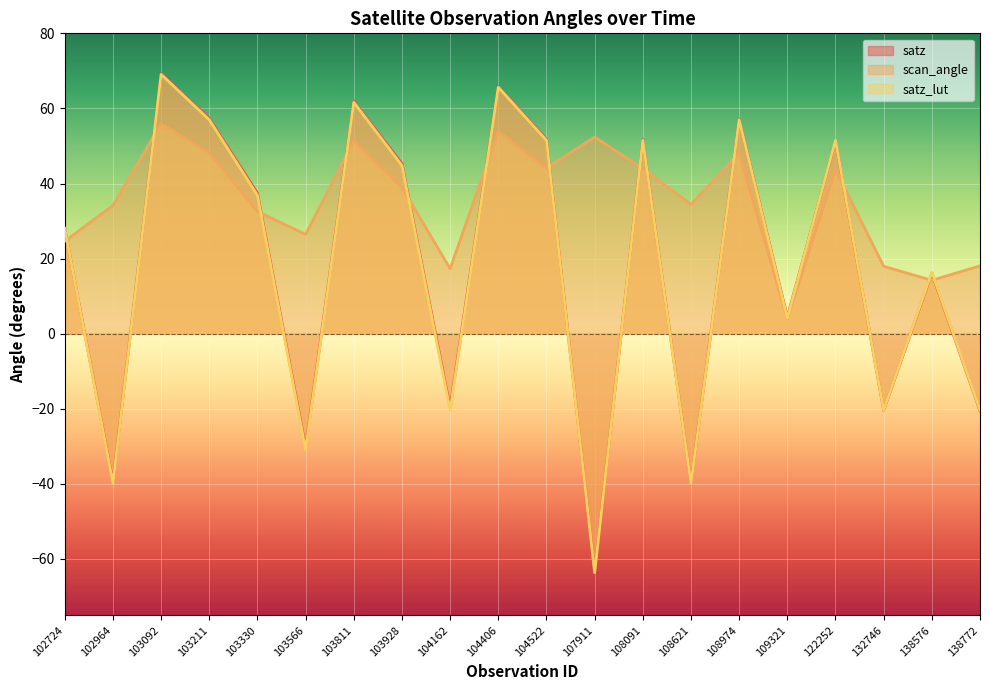

List the labels in order of satz value, smallest first.

107911, 108621, 102964, 103566, 138772, 132746, 104162, 109321, 138576, 102724, 103330, 103928, 122252, 108091, 104522, 108974, 103211, 103811, 104406, 103092